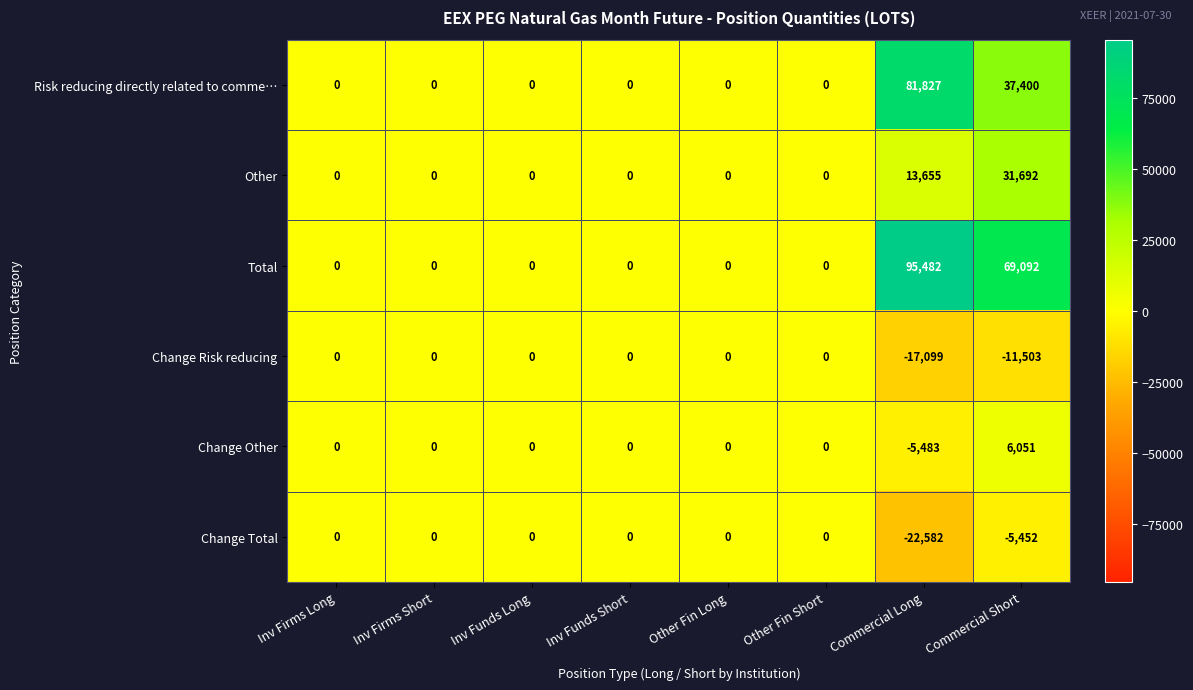

Which series has the widest spread of values?

Total